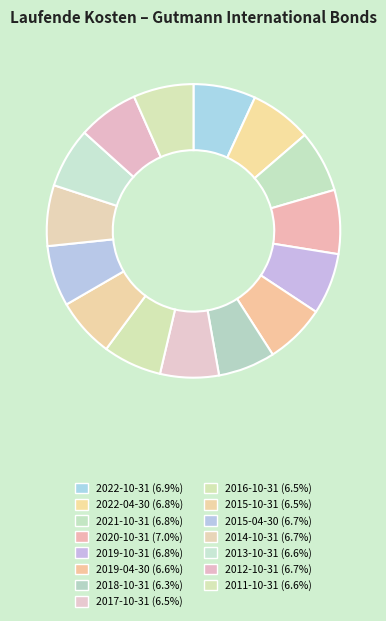

To the nearest percent, what percentage of the pie is 2019-10-31?

7%